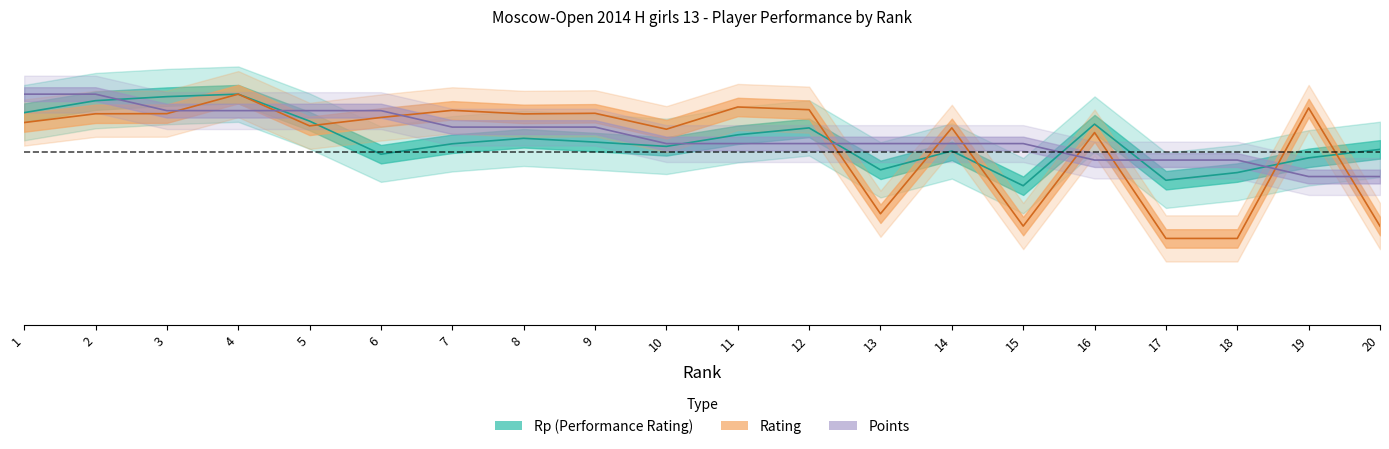

What is the difference between the maximum and minimum values in the Points series?

0.4